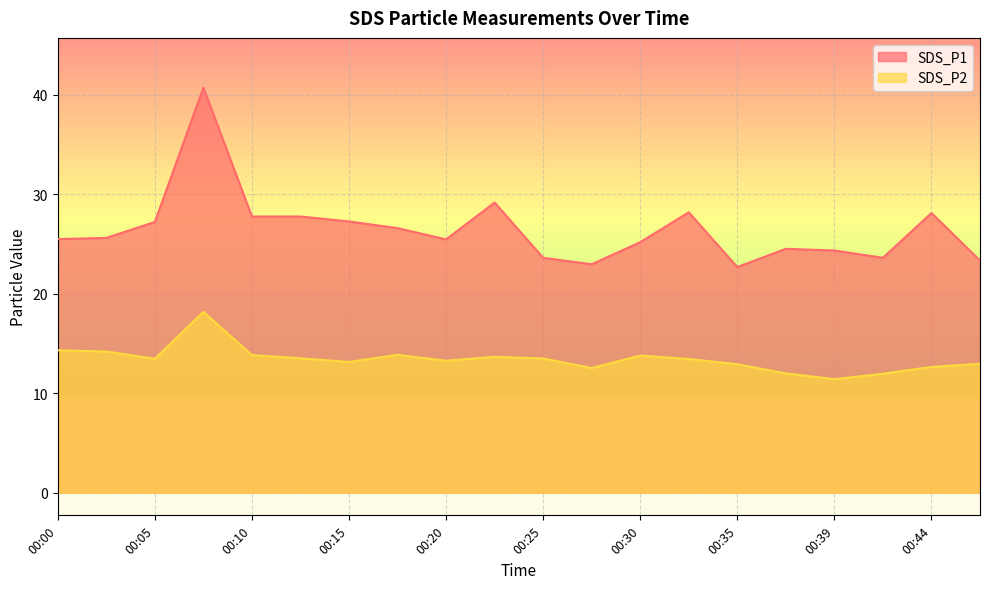

Rank the series by their maximum value, from lowest to highest.

SDS_P2, SDS_P1